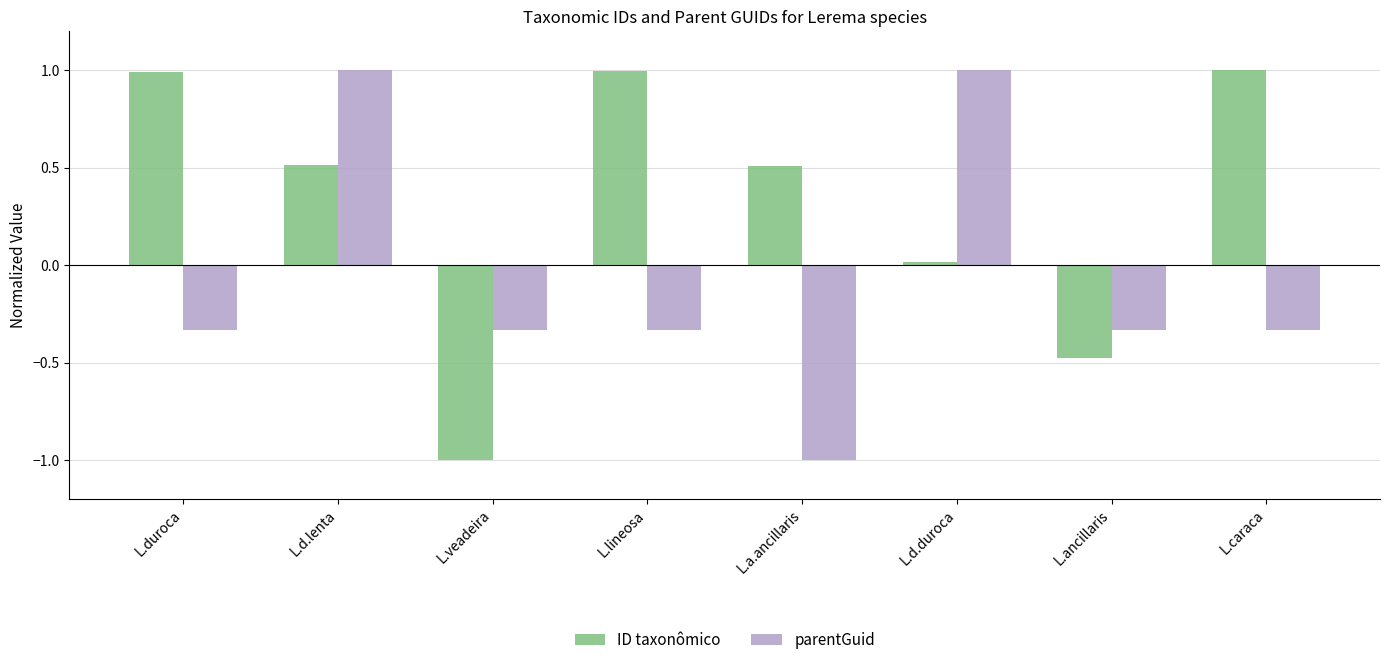

What is the difference between the highest and lowest values at L.caraca?

1.3